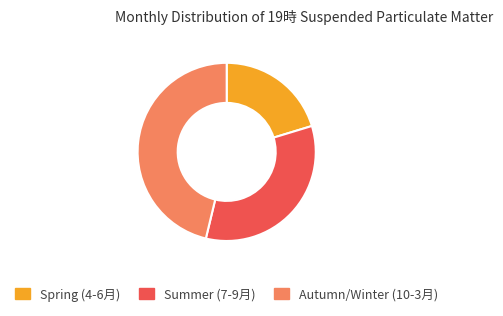

Which slice is the smallest?

Spring (4-6月)